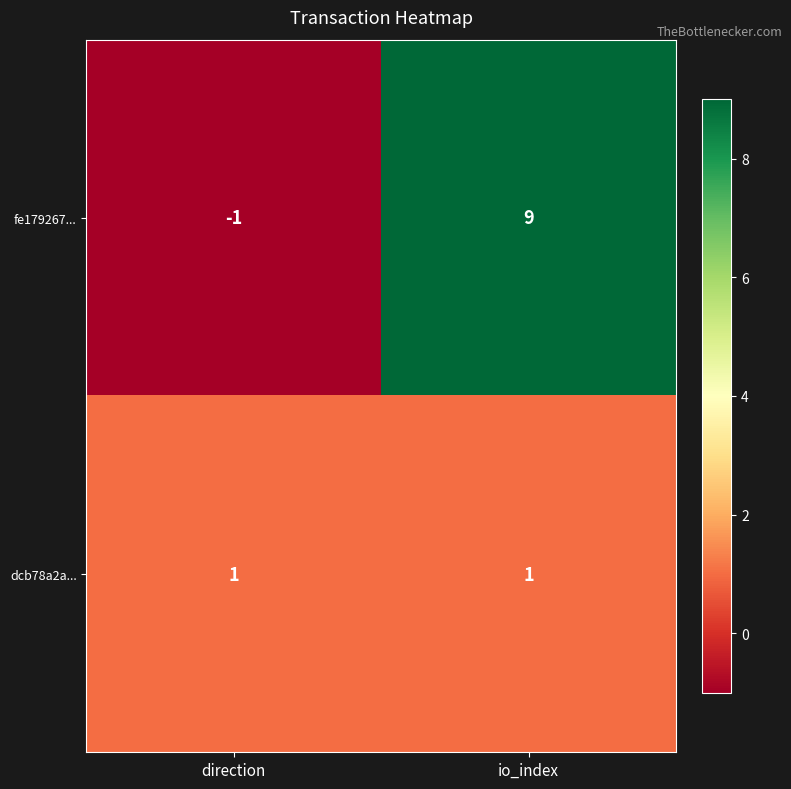

Which series has the widest spread of values?

fe179267...